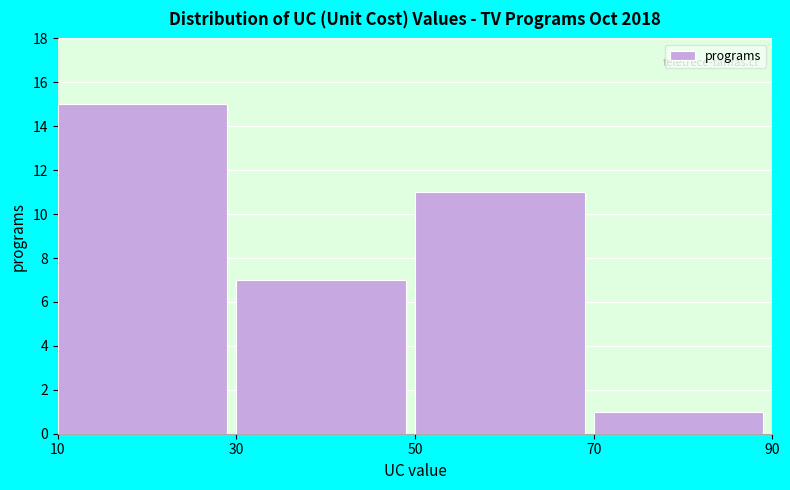

Reading left to right, list every bar in this chart as the range it spans on the x-axis followed by its height. The values are not printed on the chart, so give them approximately, as read against the axis.

10 to 30: 15
30 to 50: 7
50 to 70: 11
70 to 90: 1